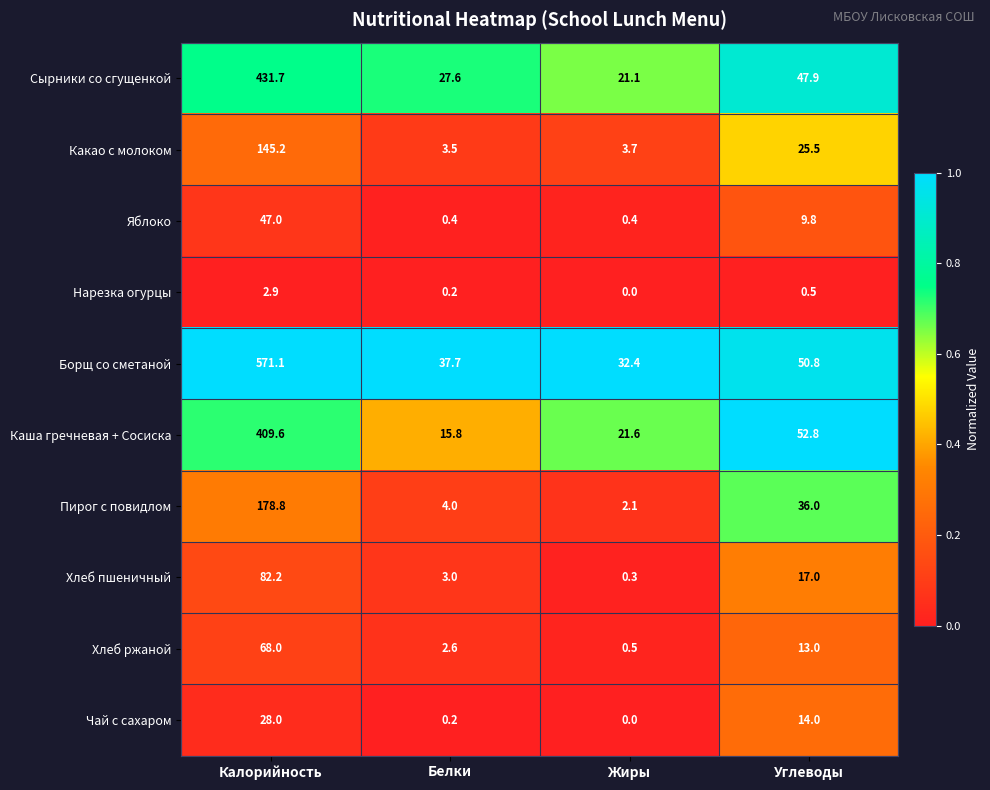

What is the maximum value shown in the chart?

571.1